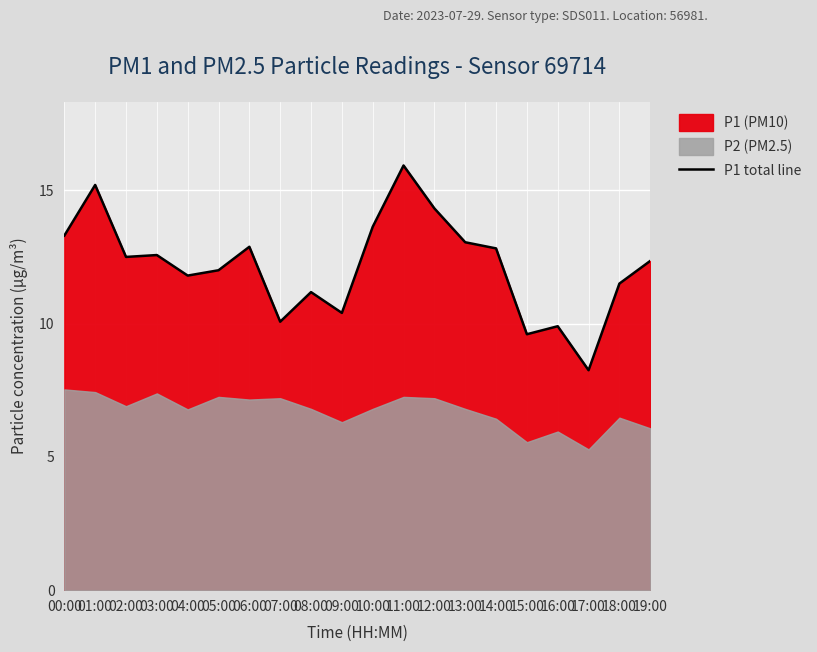

Is it true that the value at 07:00 is 15.1?

False